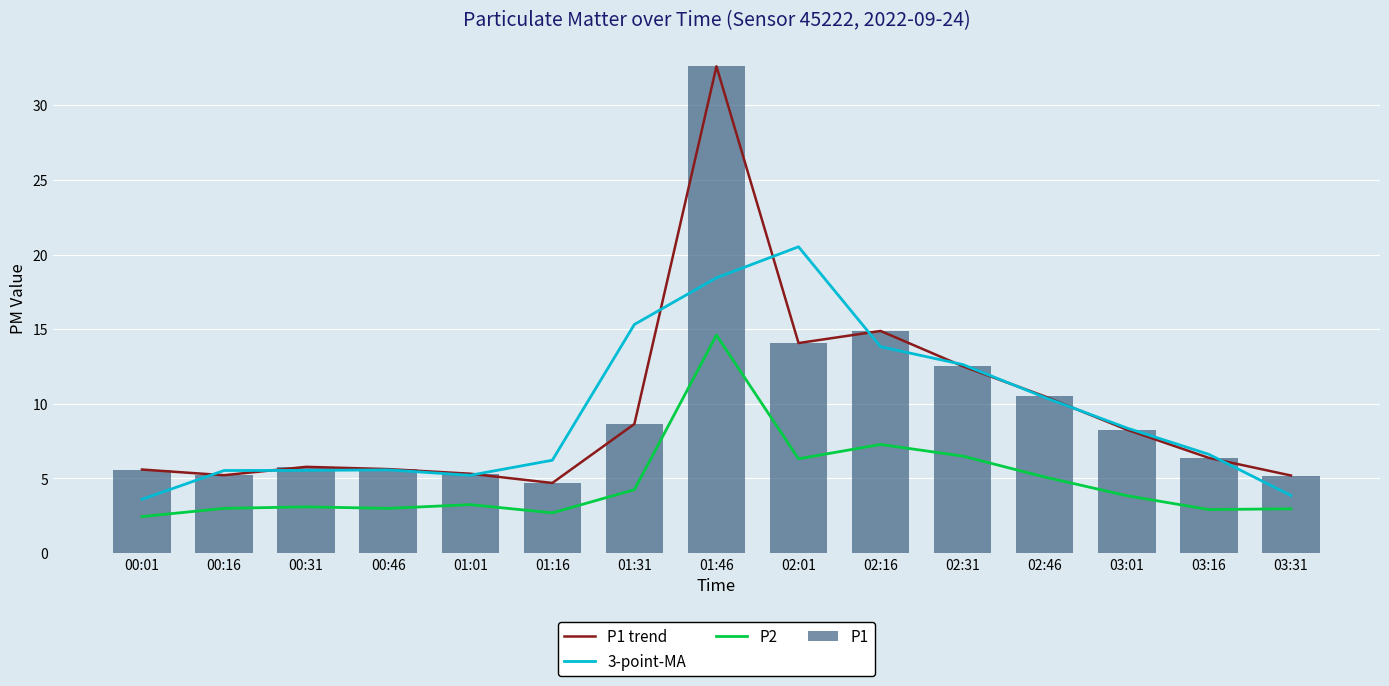

What value does the P2 series have at 02:31?

6.5